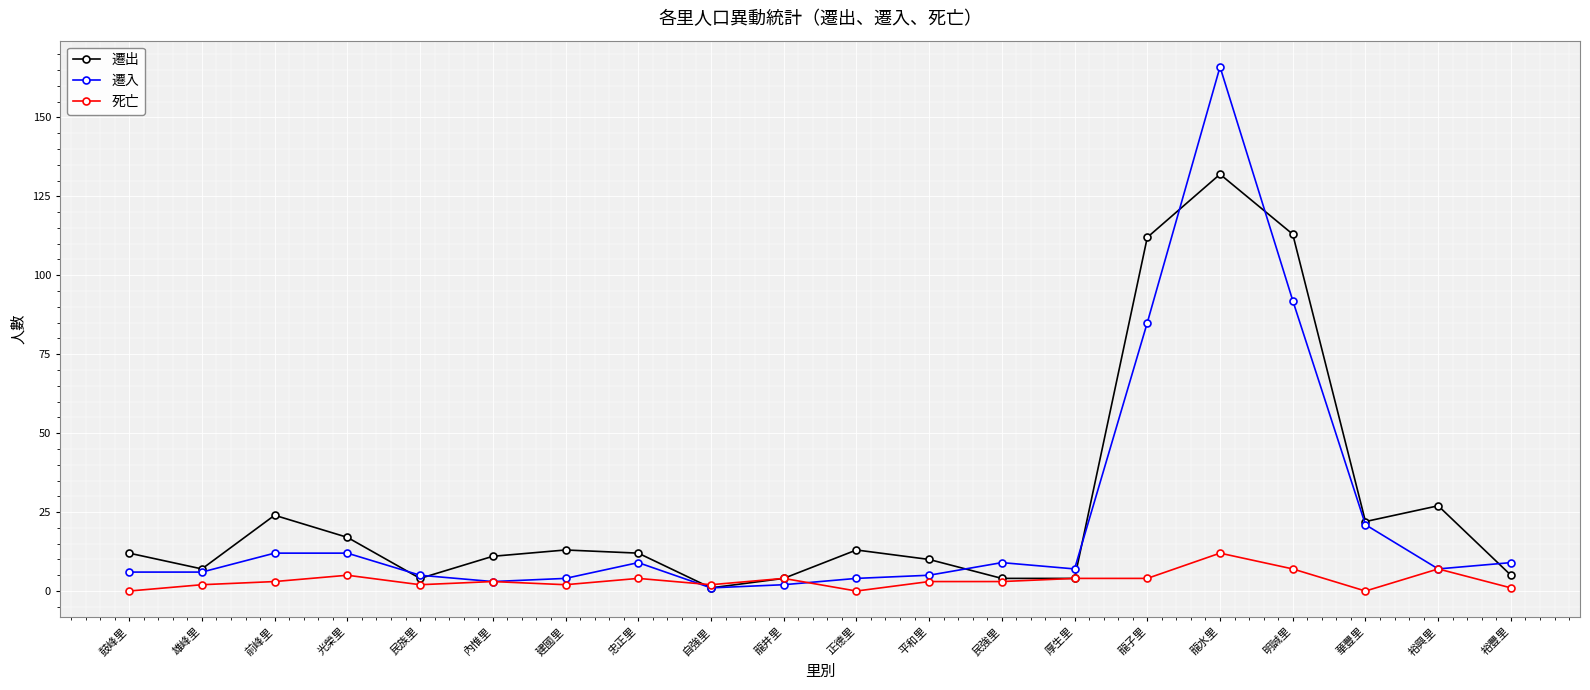

True or false: 死亡 has more than 1 interior local peaks.

True